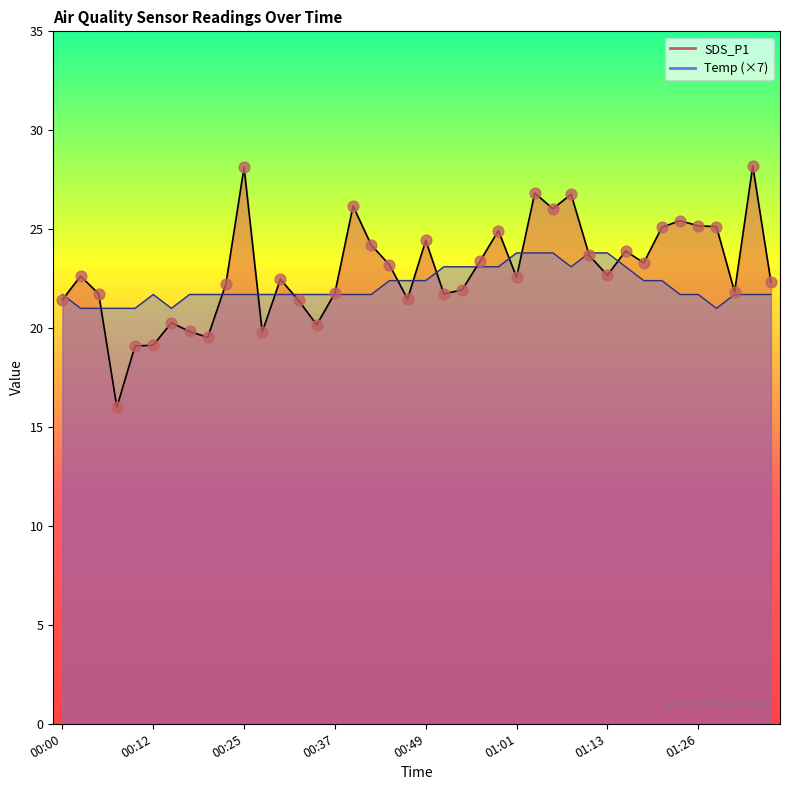

Which series has the largest Y range (max minus min)?

SDS_P1